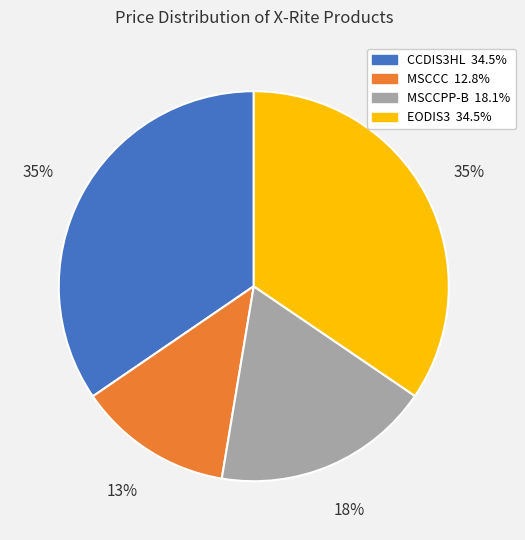

Is it true that EODIS3 is 35% of the pie?

True